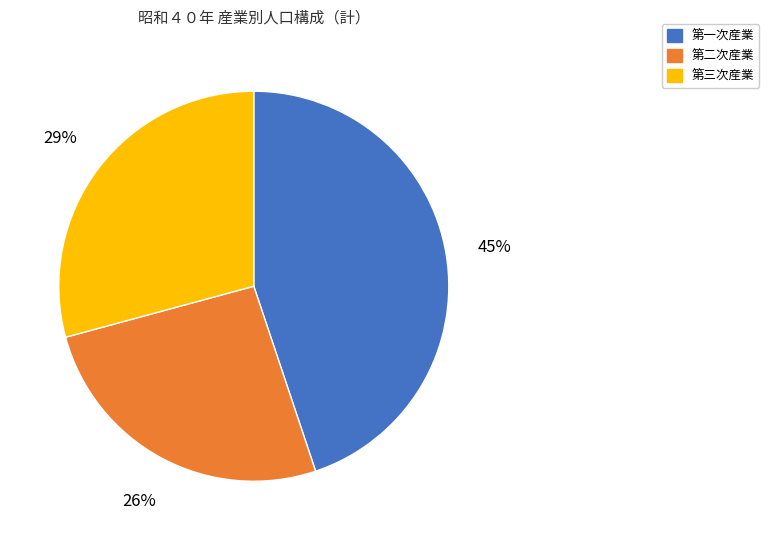

How many slices are in this pie chart?

3